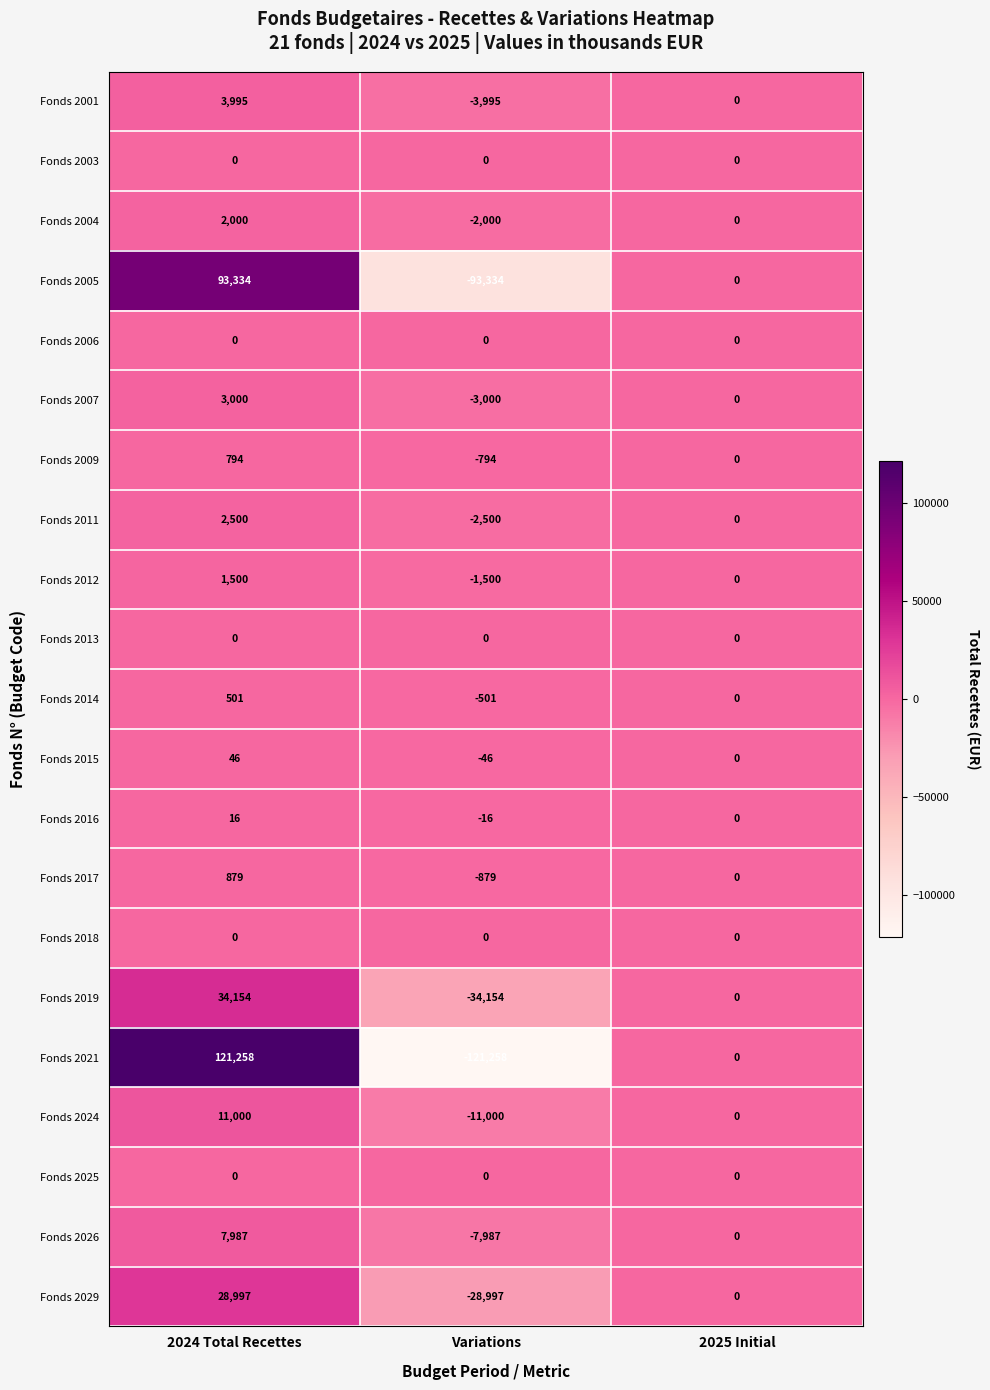

The Fonds 2003 series shows 0 at 2024 Total Recettes. True or false?

True